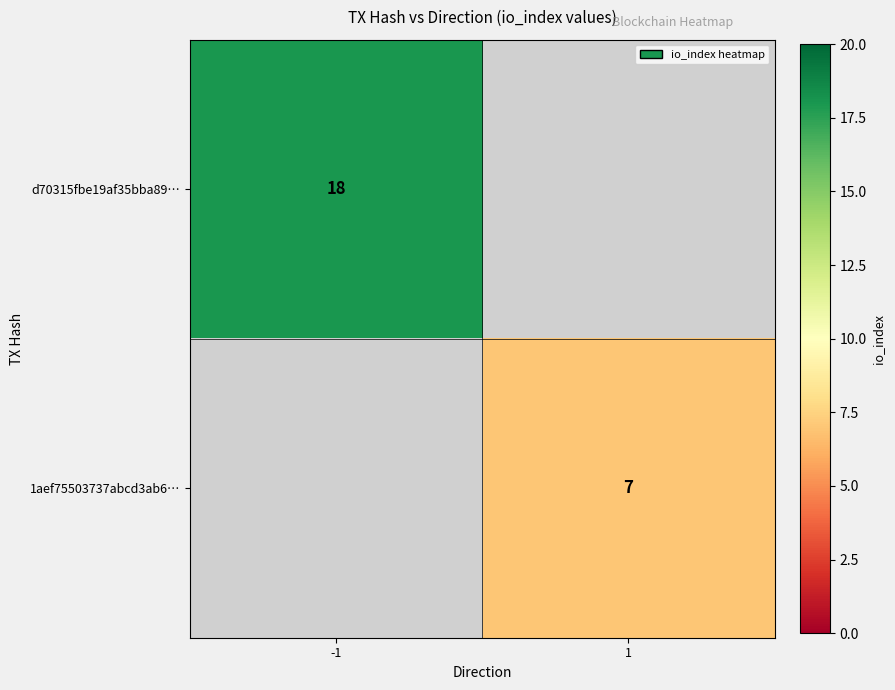

The 1aef75503737abcd3ab6… series shows 7 at 1. True or false?

True